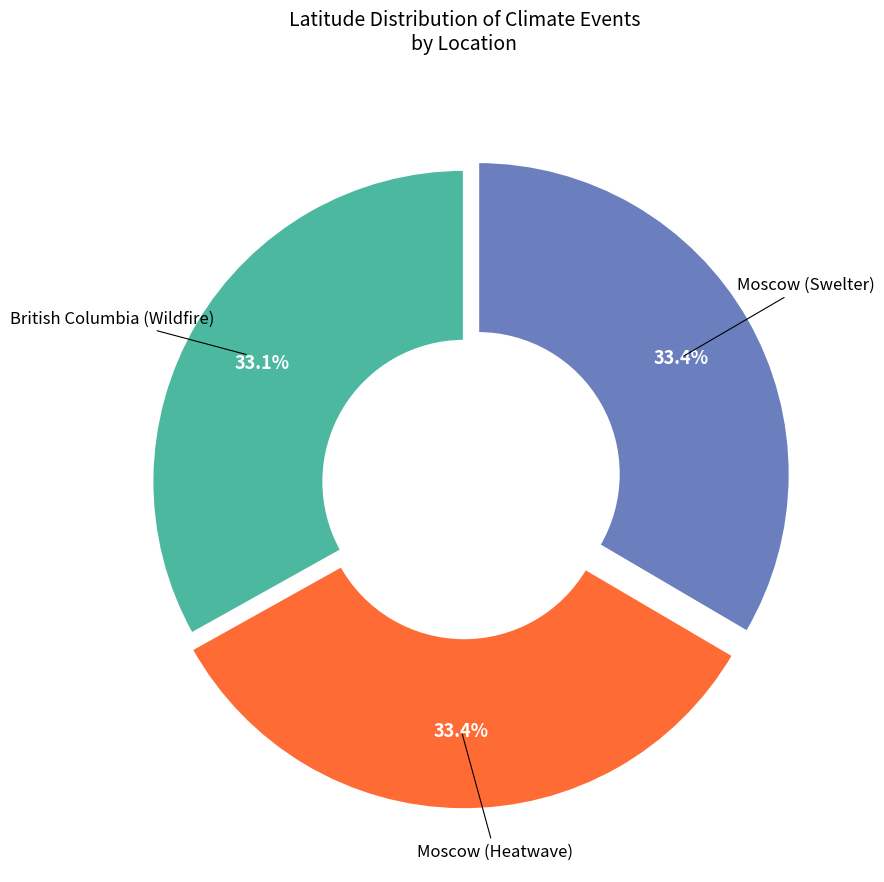

To the nearest percent, what is the combined percentage of British Columbia (Wildfire) and Moscow (Swelter)?

67%